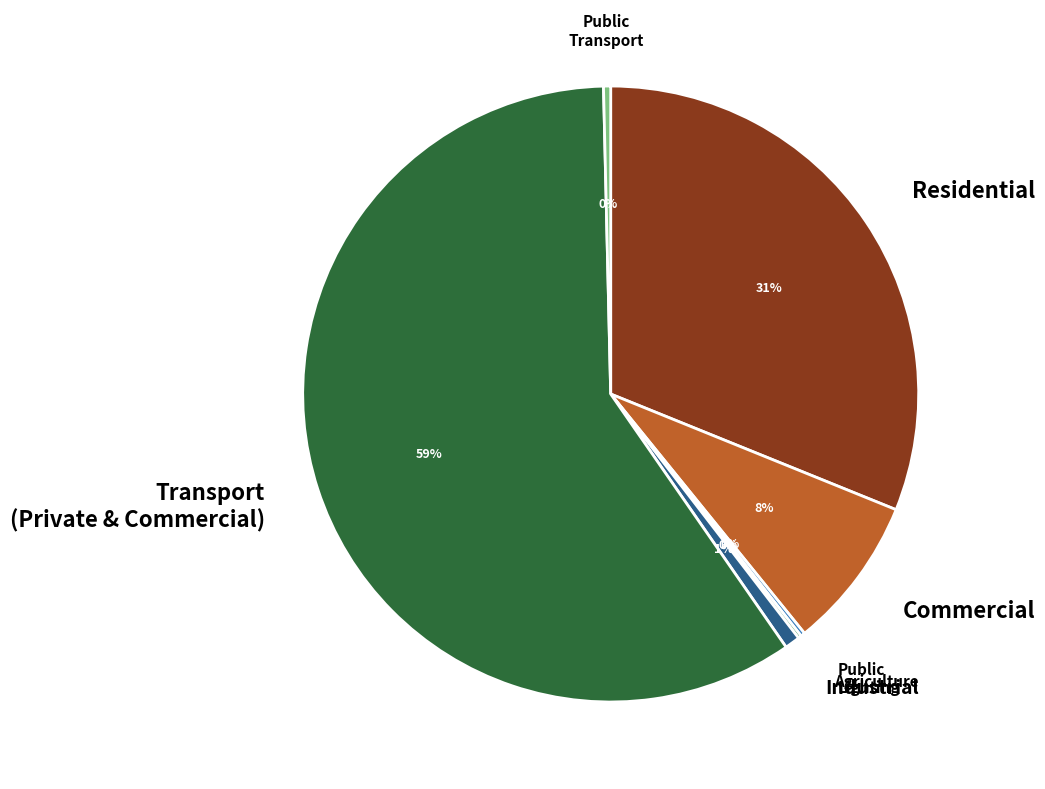

Between Industrial and Transport (Private & Commercial), which is larger?

Transport (Private & Commercial)